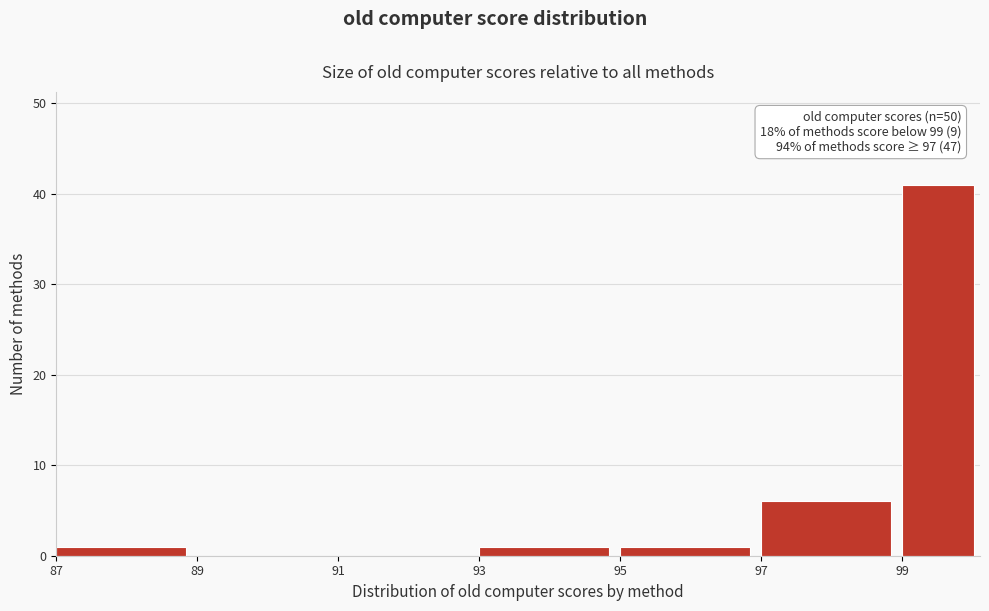

Which range on the x-axis has the tallest bar?

99.0 to 100.1